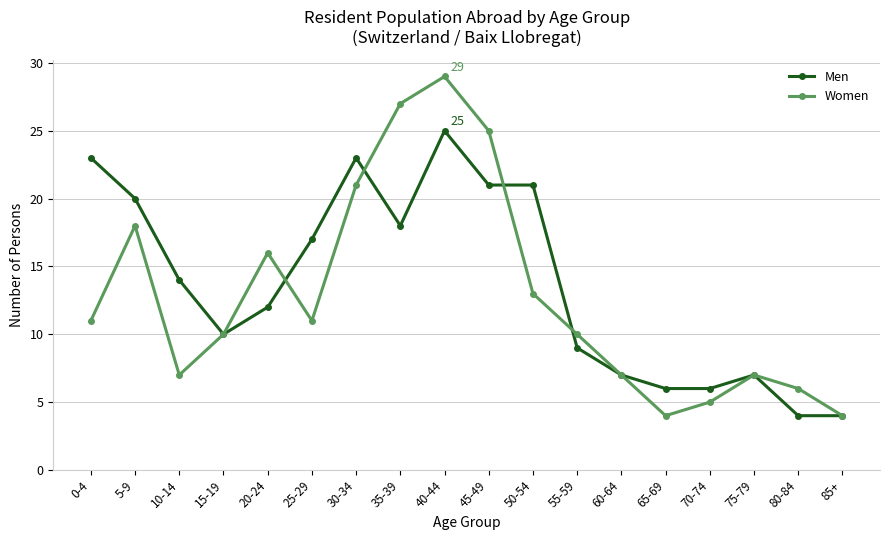

Between 60-64 and 70-74, which series saw the biggest shift?

Women